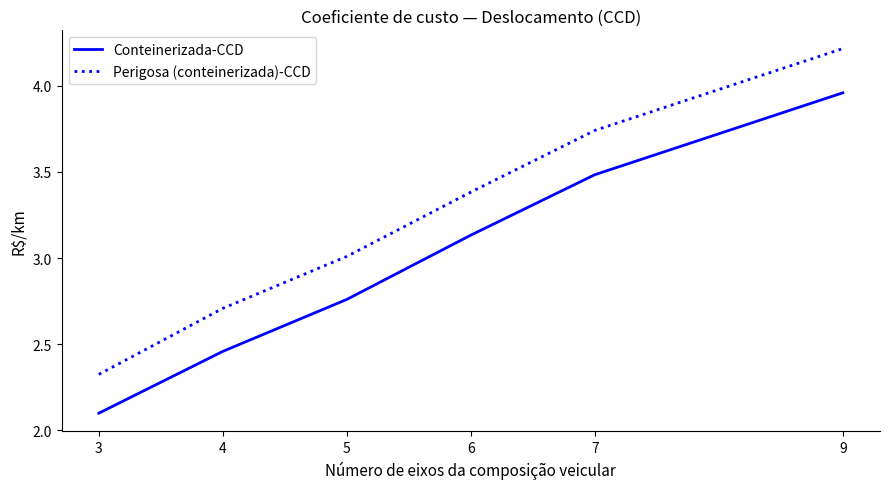

True or false: Conteinerizada-CCD has more than 2 points higher than both neighbors.

False